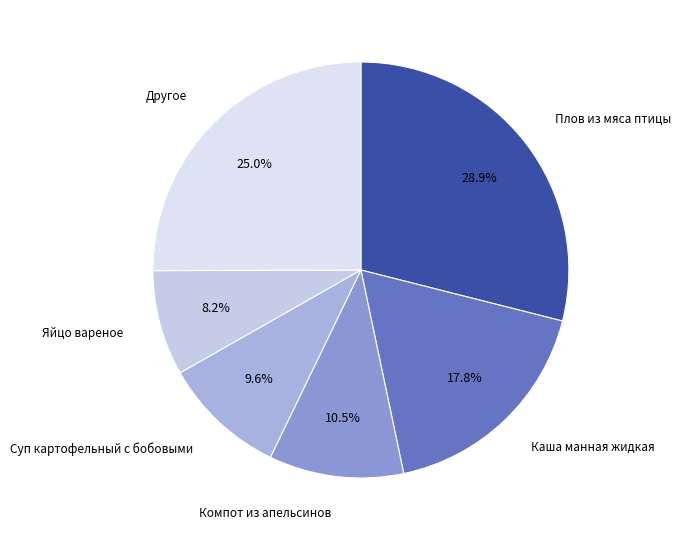

Rank the categories by value from highest to lowest.

Плов из мяса птицы, Другое, Каша манная жидкая, Компот из апельсинов, Суп картофельный с бобовыми, Яйцо вареное